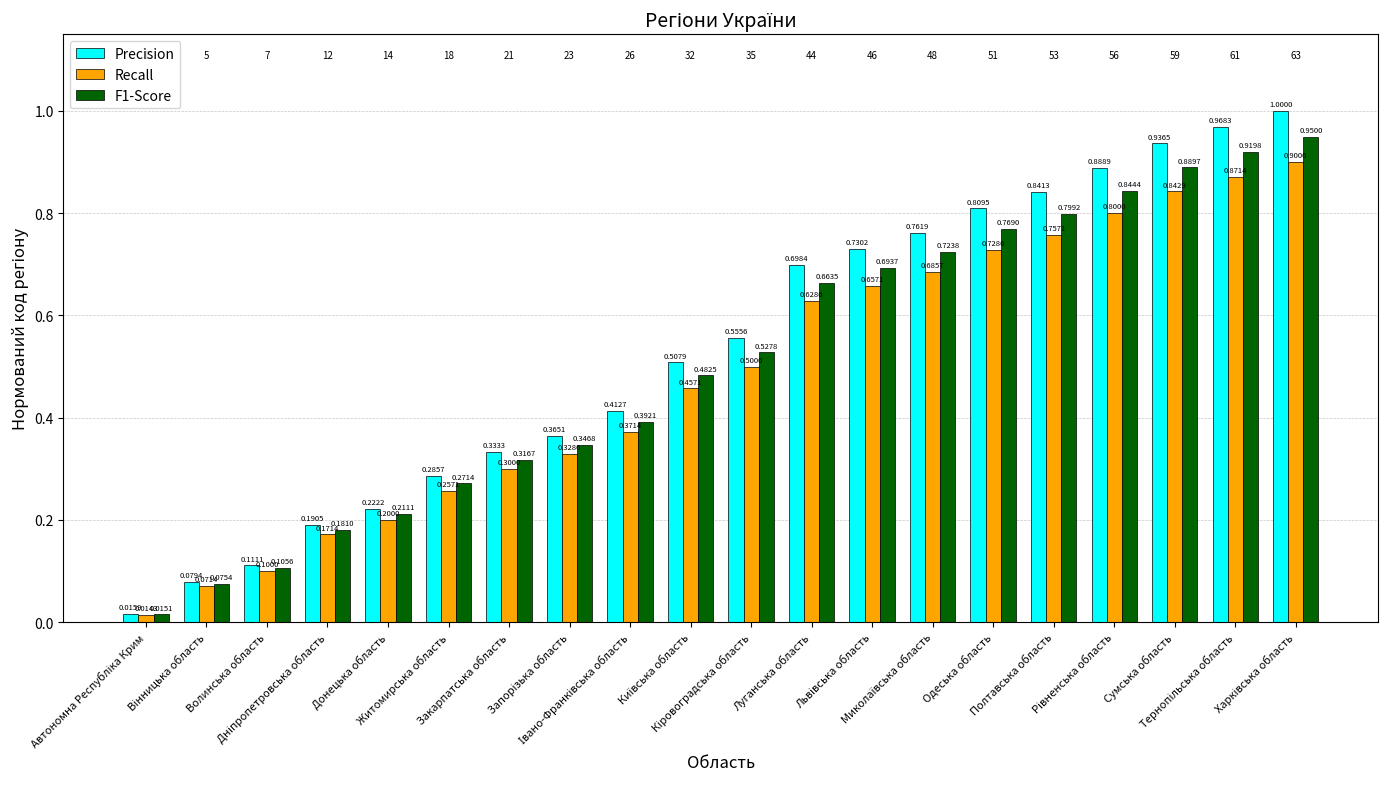

Which series has the largest range (max minus min)?

Precision